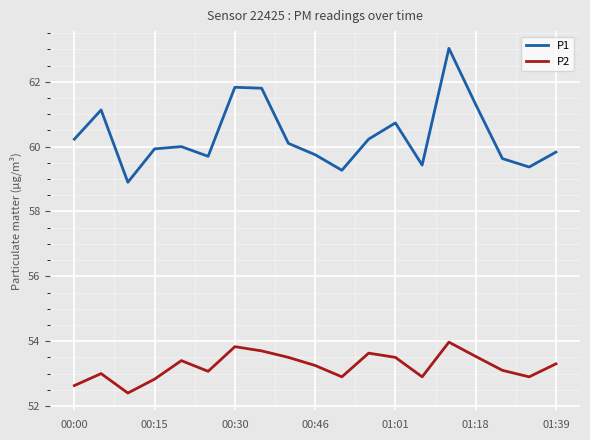

List the series in order of their overall mean, lowest first.

P2, P1